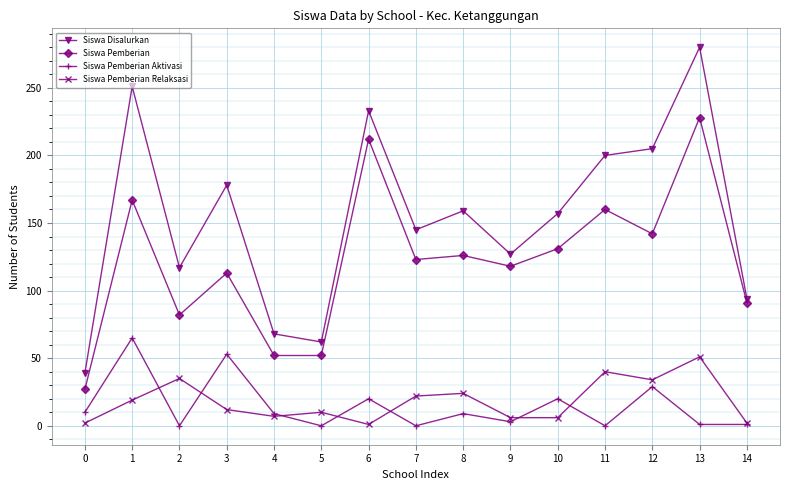

Which series has the largest total across all categories?

Siswa Disalurkan